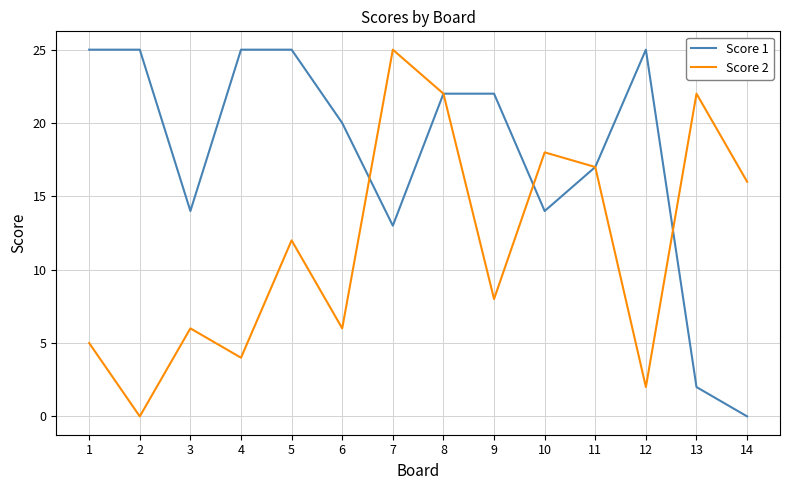

Is it true that Score 2 equals 20 at 5?

False